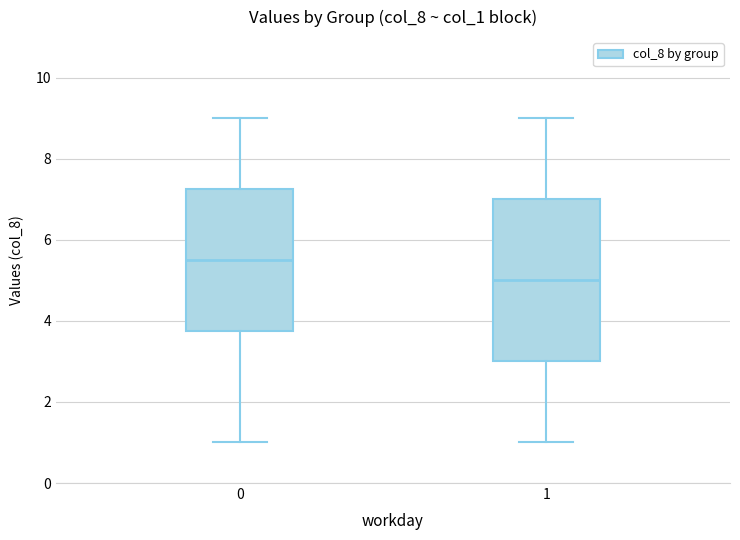

Reading left to right, read every box against the y-axis: the position of its median line, the range the box covers, and the ends of its whiskers. The values are not printed on the chart, so give them approximately, as read against the axis.

0: median 5.6, box 3.8 to 7.2, whiskers 1.0 to 9.0
1: median 5.0, box 3.0 to 7.0, whiskers 1.0 to 9.0